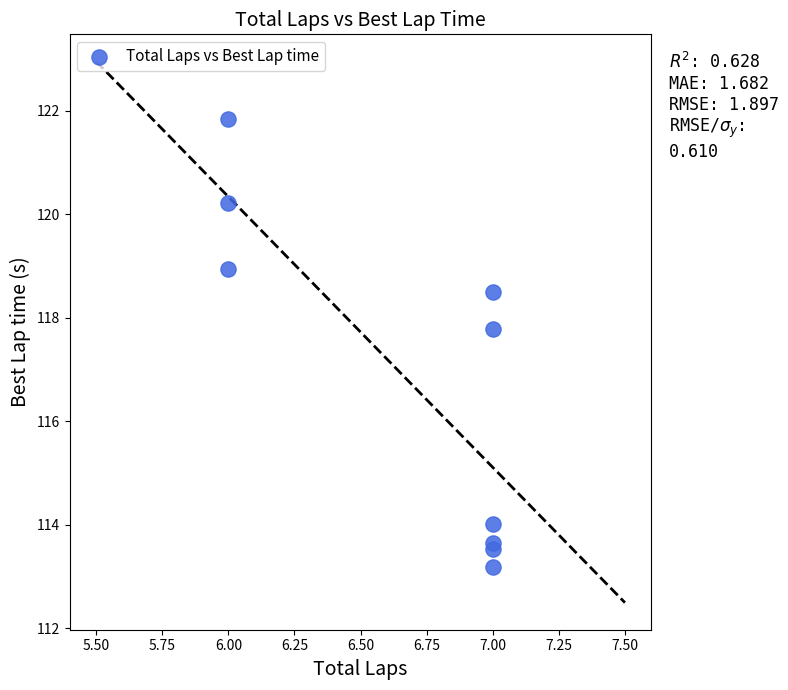

What Y value in the scatter plot is closest to 117?

117.8